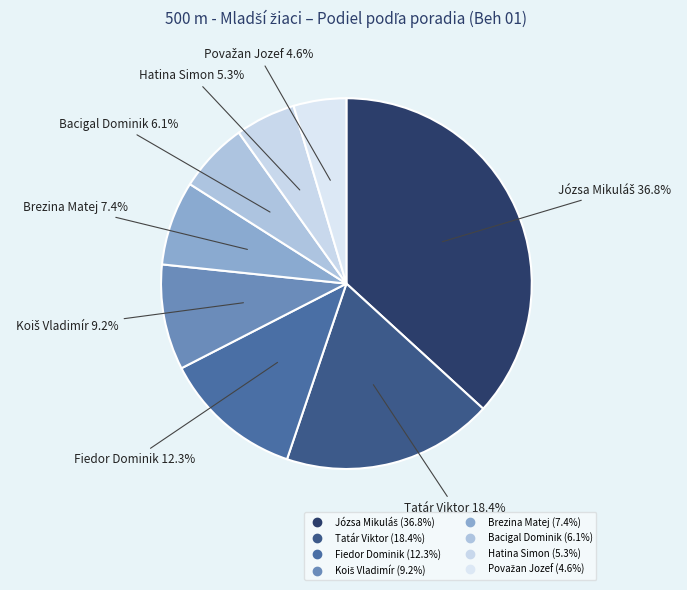

Between Hatina Simon and Brezina Matej, which is larger?

Brezina Matej